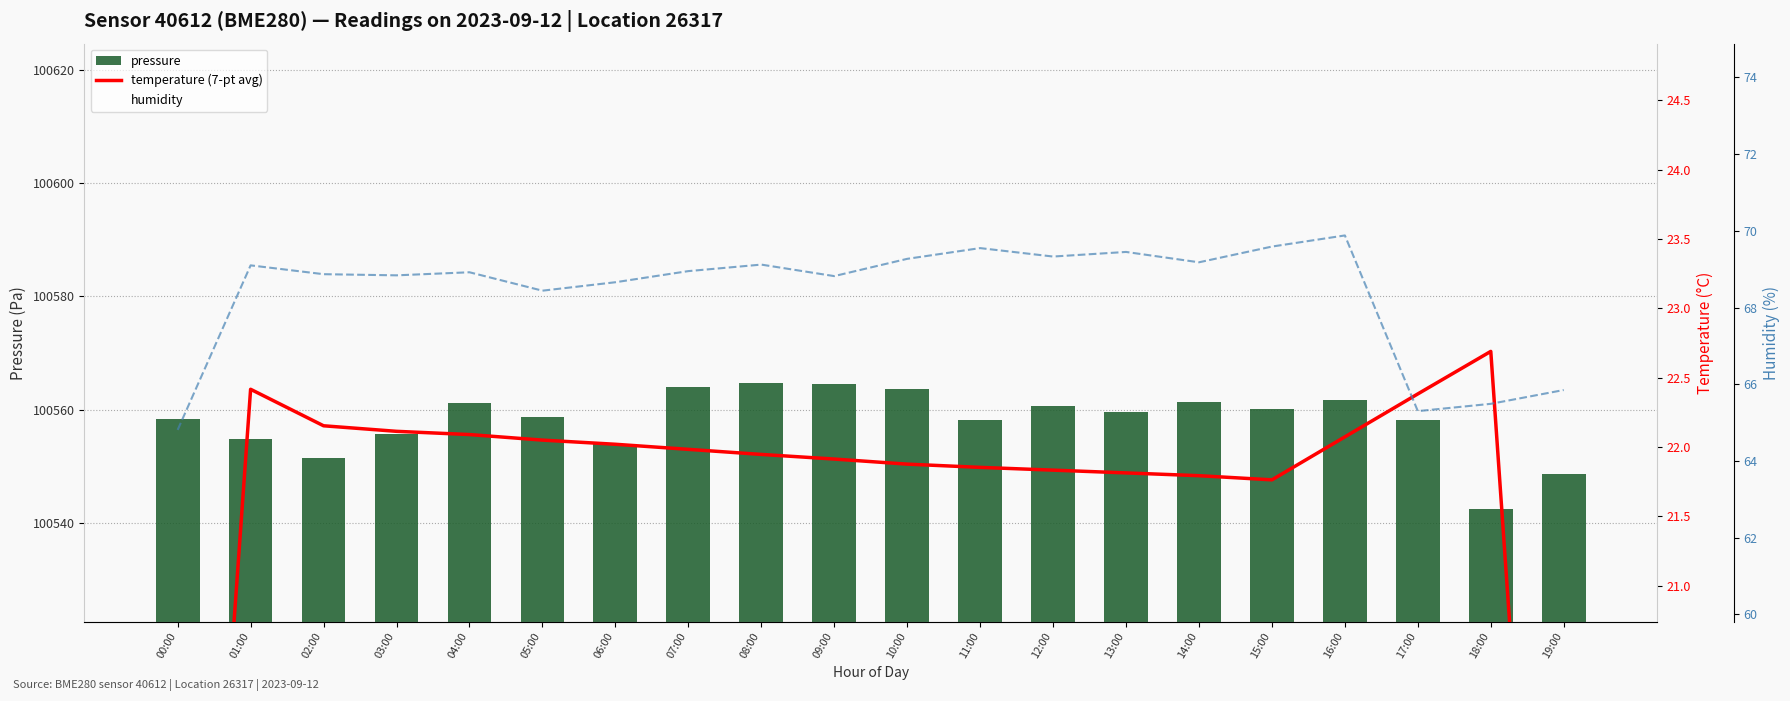

How many groups of bars are there?

20